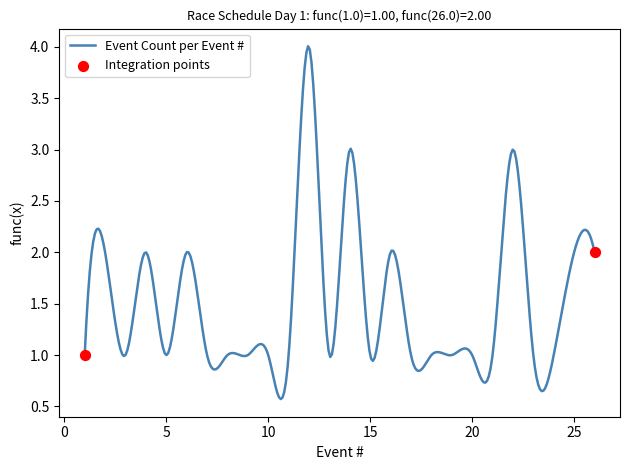

What is the difference between the maximum and minimum values?

3.4